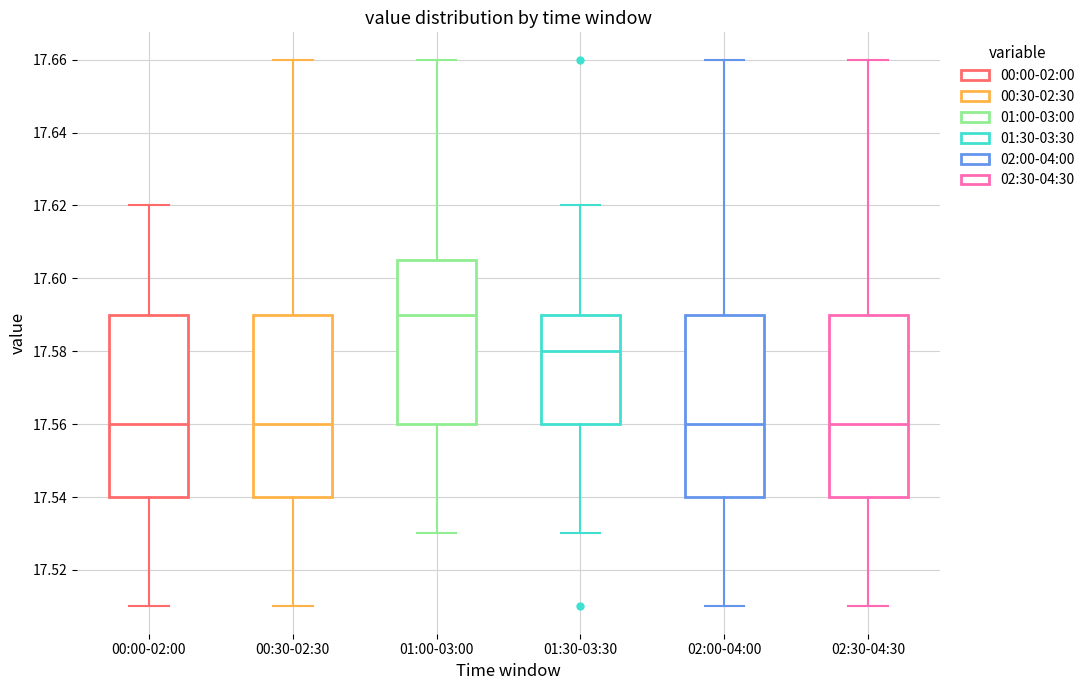

Which box's median line is the highest?

01:00-03:00